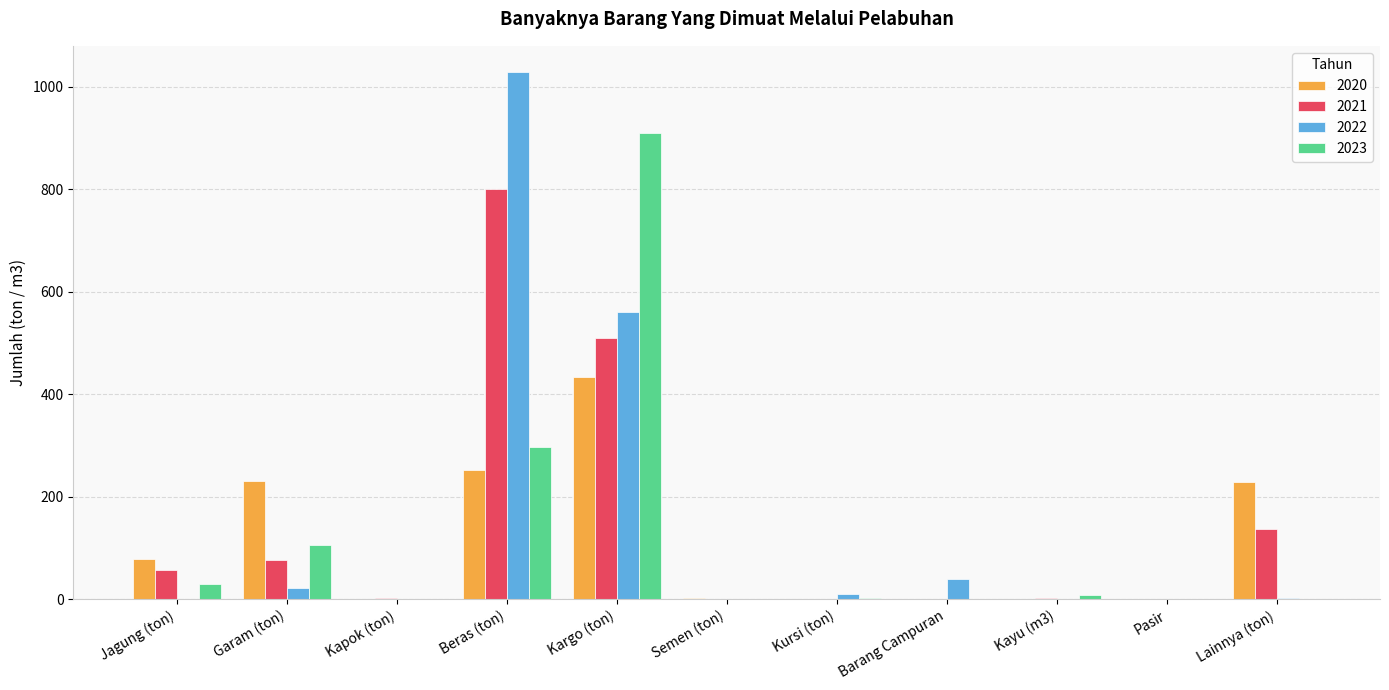

What is the sum of all 2020 values?

1226